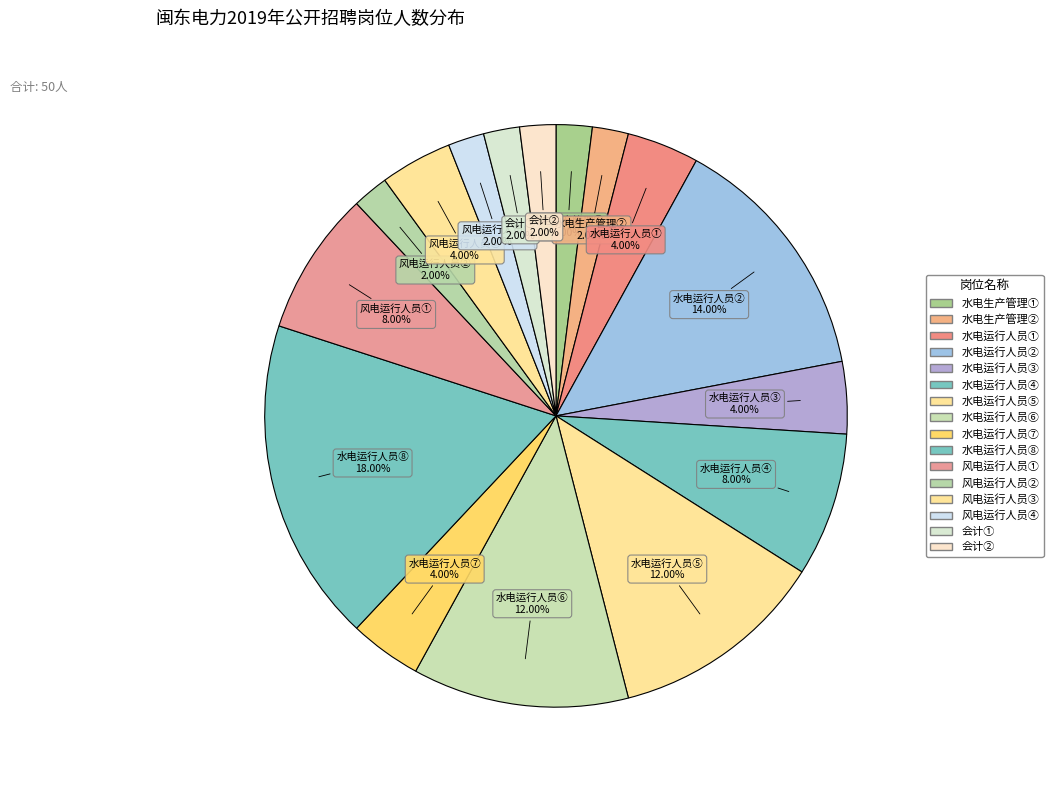

Which slice is the largest?

水电运行人员⑧